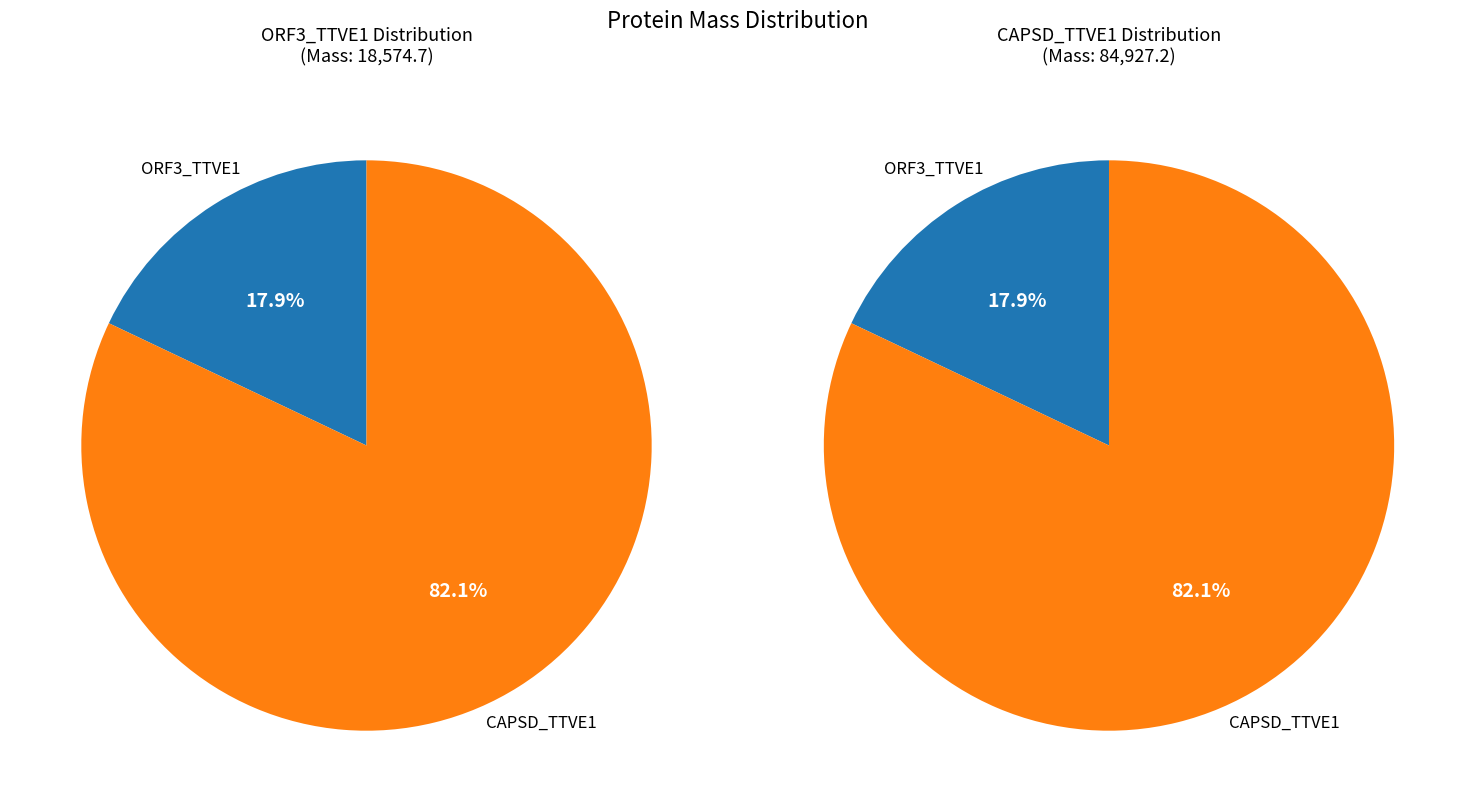

To the nearest percent, what portion does sp|Q9DUC0|ORF3_TTVE1 represent?

18%